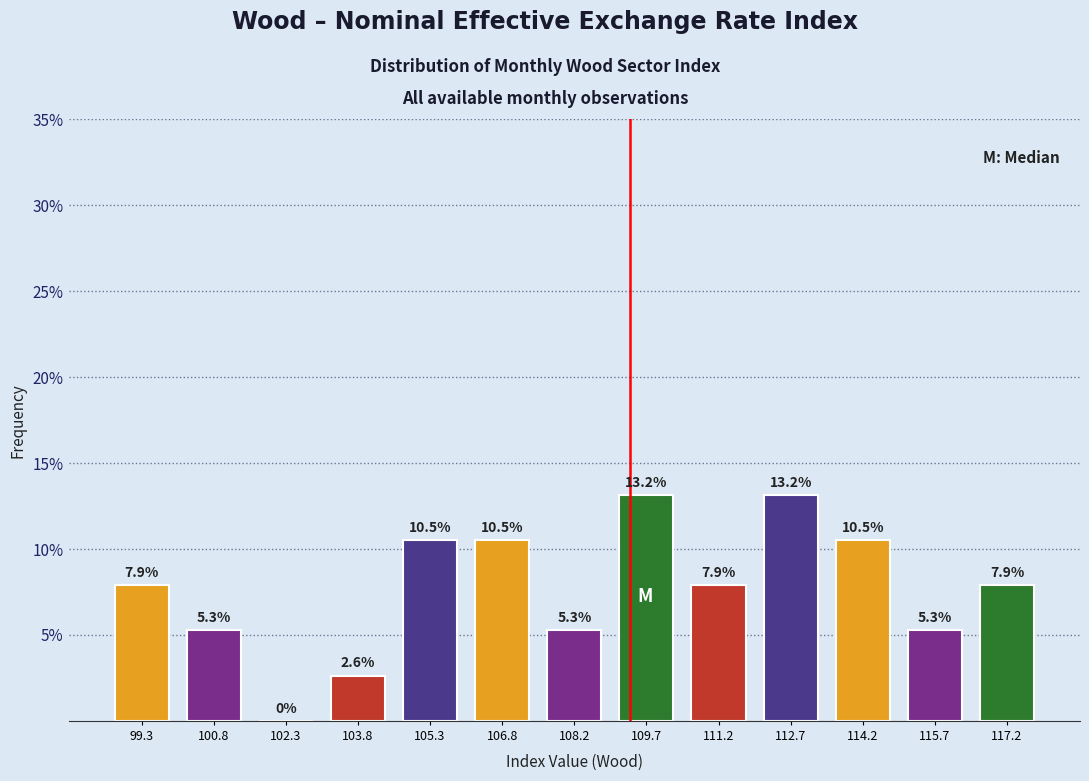

Reading left to right, transcribe this chart: for each bar, give the range it covers on the x-axis and its height. The bar edges are not printed on the chart, so give them approximately, as read against the axis.

98.6 to 100.0: 7.9
100.0 to 101.6: 5.3
101.6 to 103.0: 0.0
103.0 to 104.6: 2.6
104.6 to 106.0: 10.5
106.0 to 107.6: 10.5
107.6 to 109.0: 5.3
109.0 to 110.4: 13.2
110.4 to 112.0: 7.9
112.0 to 113.4: 13.2
113.4 to 115.0: 10.5
115.0 to 116.4: 5.3
116.4 to 118.0: 7.9